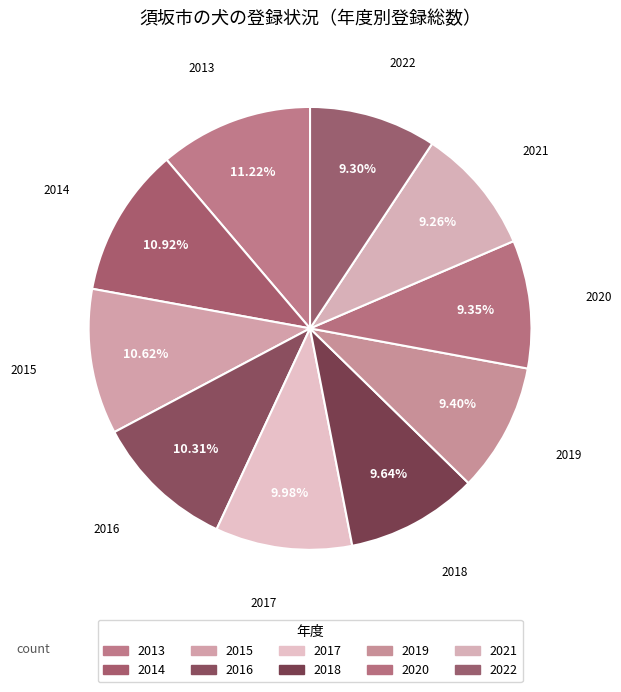

Count the number of slices in the pie.

10